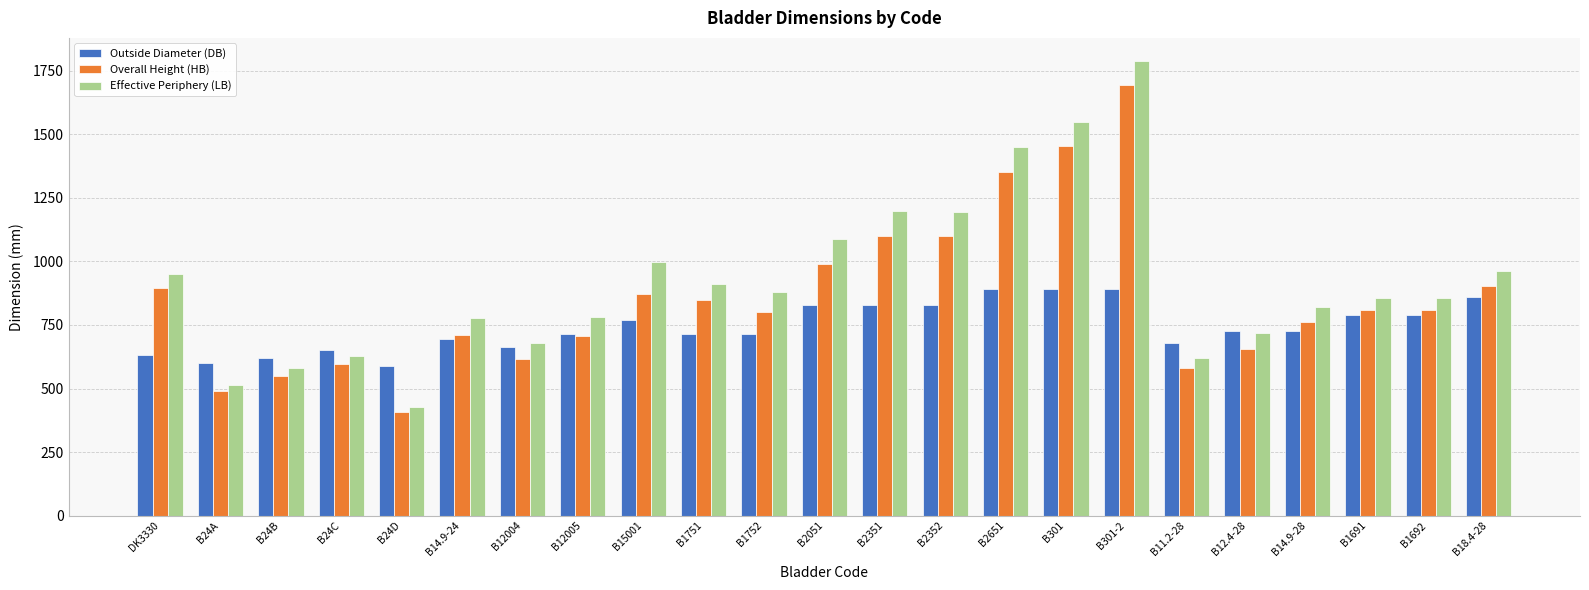

What is the difference between the Outside Diameter (DB) values at B301 and B12.4-28?

165